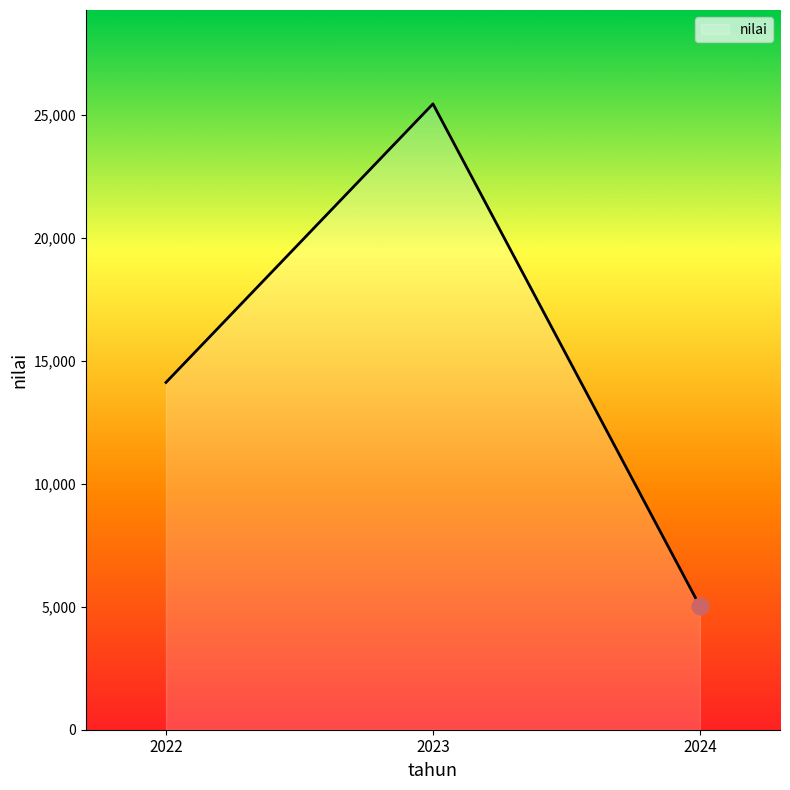

What is the average value?

14856.1